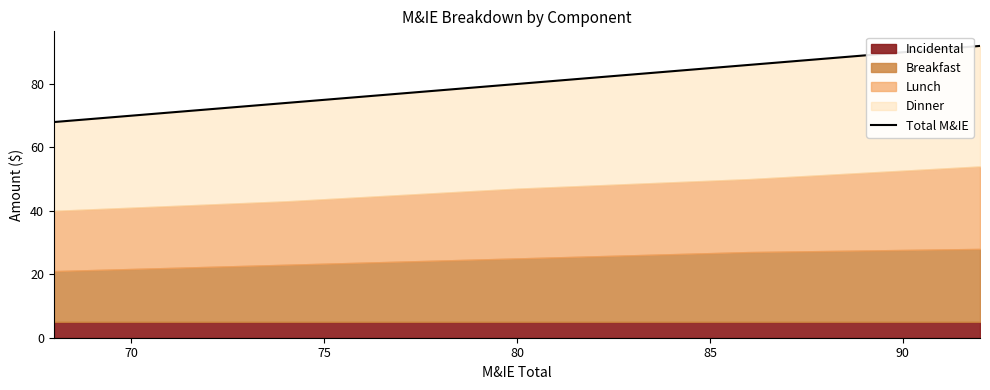

What is the average value?

80